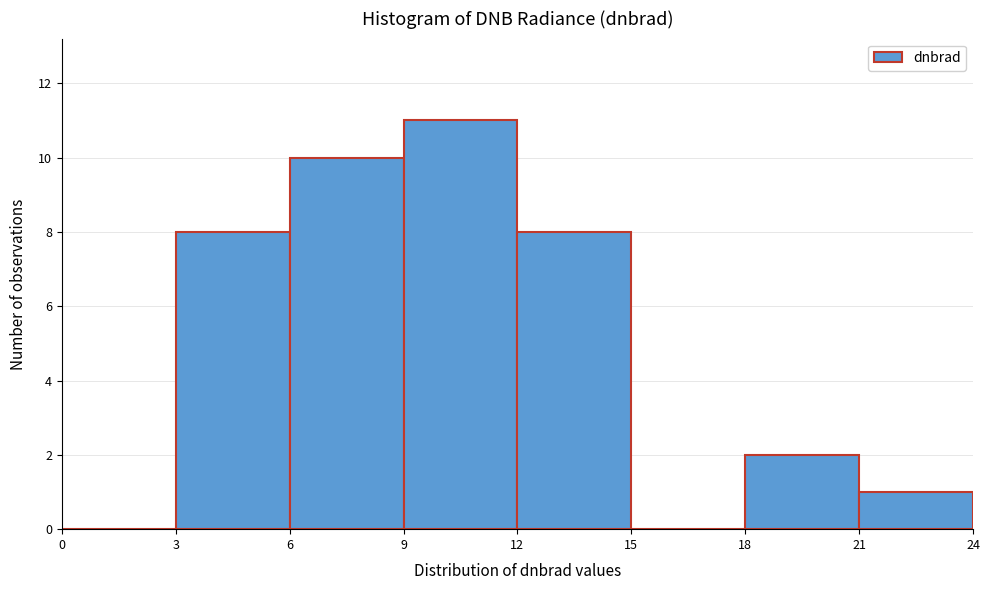

Reading left to right, transcribe this chart: for each bar, give the range it covers on the x-axis and its height. The values are not printed on the chart, so give them approximately, as read against the axis.

0 to 3: 0
3 to 6: 8
6 to 9: 10
9 to 12: 11
12 to 15: 8
15 to 18: 0
18 to 21: 2
21 to 24: 1